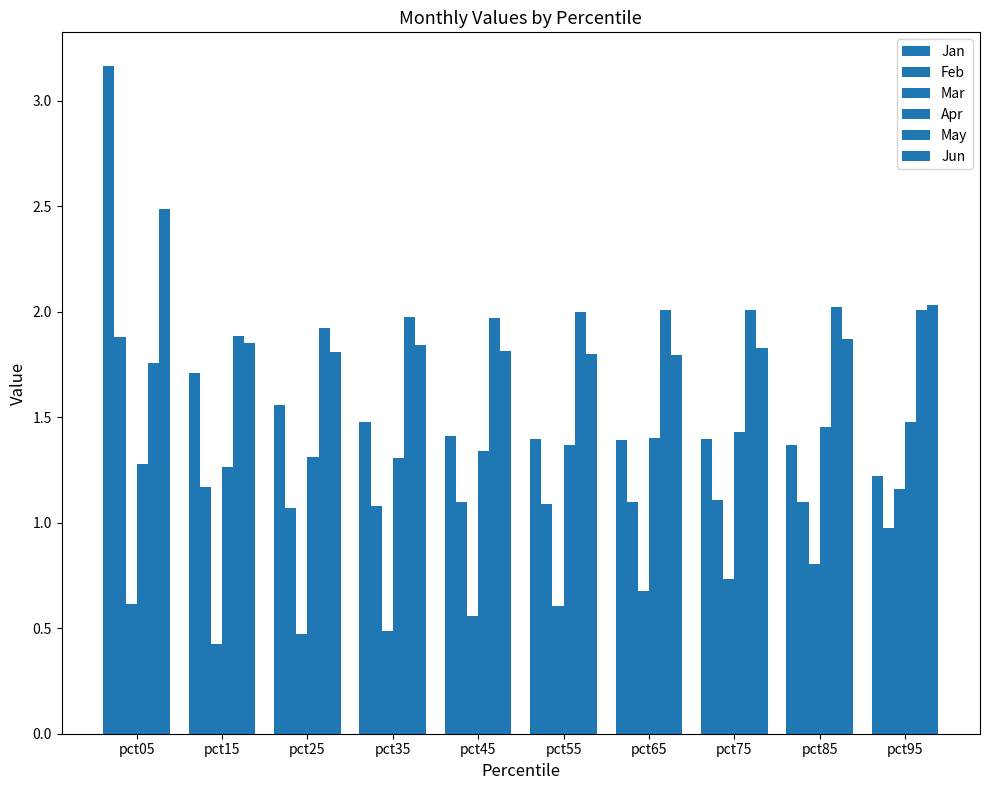

The value of Apr at pct75 is 2.0. True or false?

False